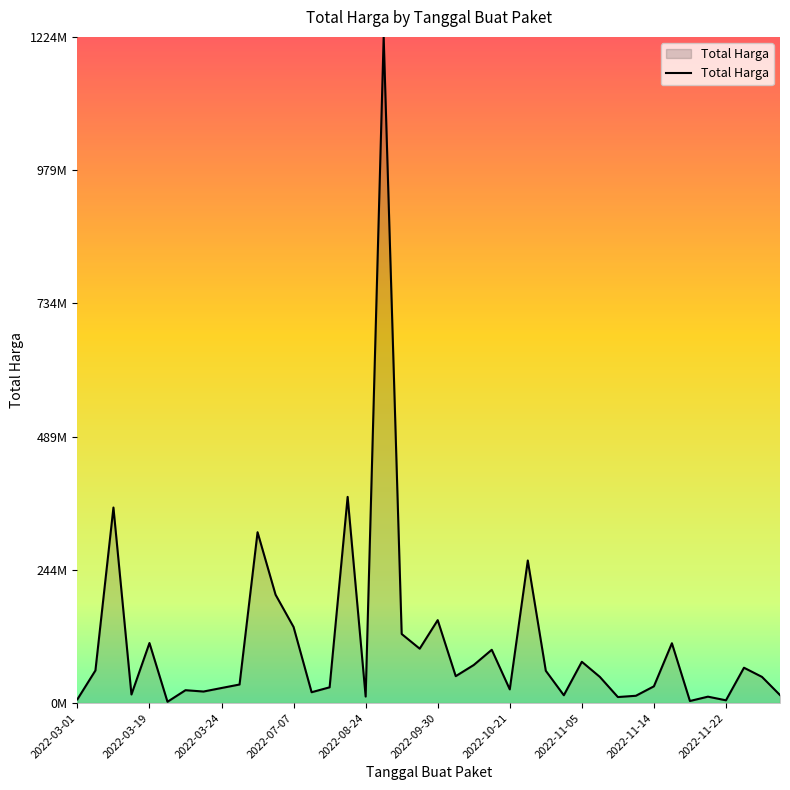

What is the maximum value shown in the chart?

1224682000